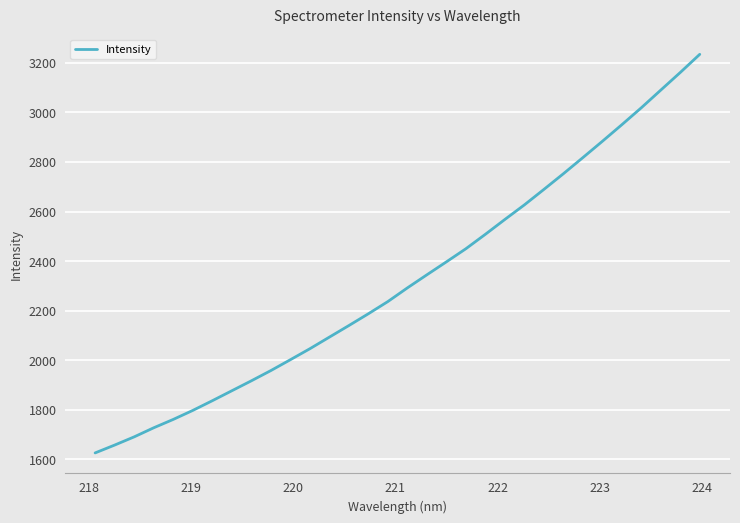

Reading left to right, what are all the values shown in this chart?

1625.7	1657.4	1690.5	1727.1	1760.8	1797.1	1836.3	1876.5	1916.7	1958.0	2001.8	2046.2	2093.0	2139.8	2187.4	2236.7	2291.8	2344.7	2396.9	2449.9	2508.2	2568.1	2626.9	2689.3	2752.5	2817.6	2883.5	2950.5	3018.9	3090.2	3161.4	3234.6